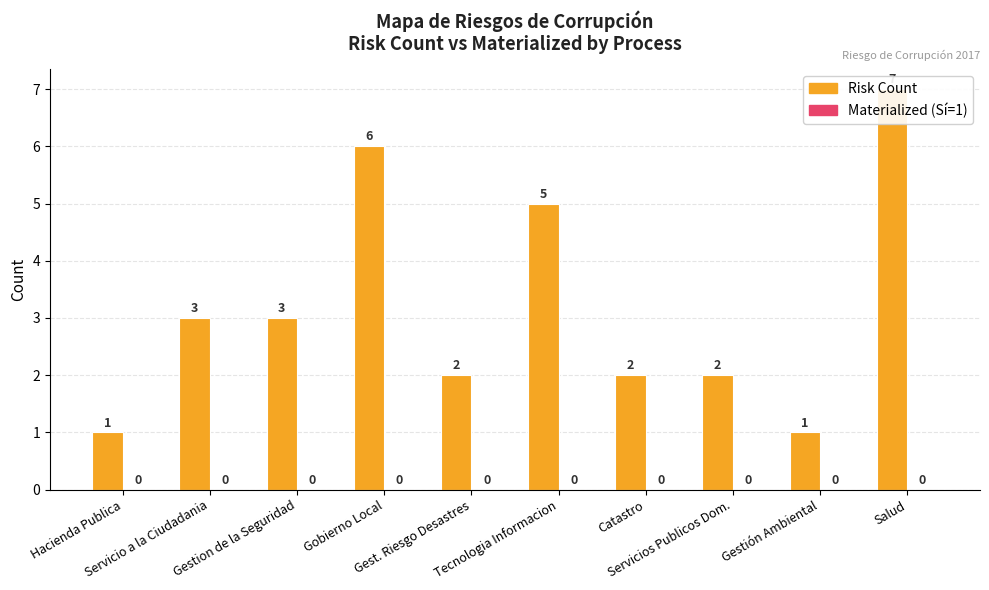

Where is Risk Count nearest to the value 4?

Servicio a la Ciudadania